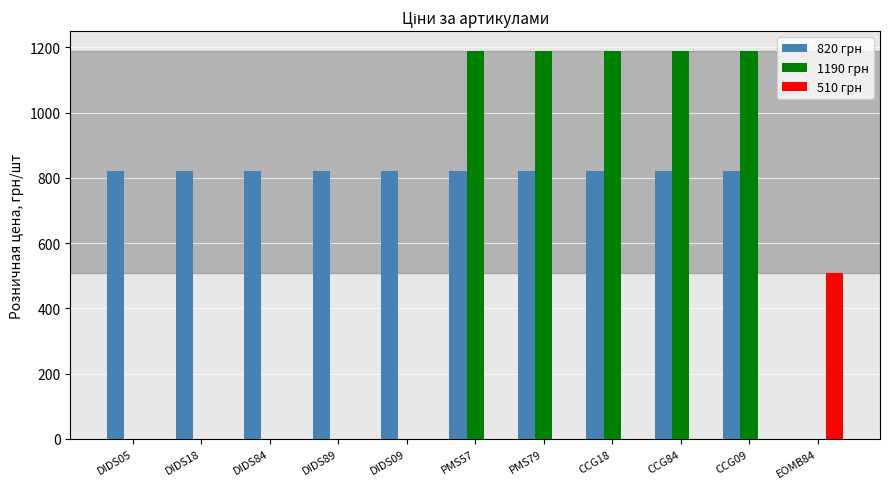

How many groups of bars are there?

11